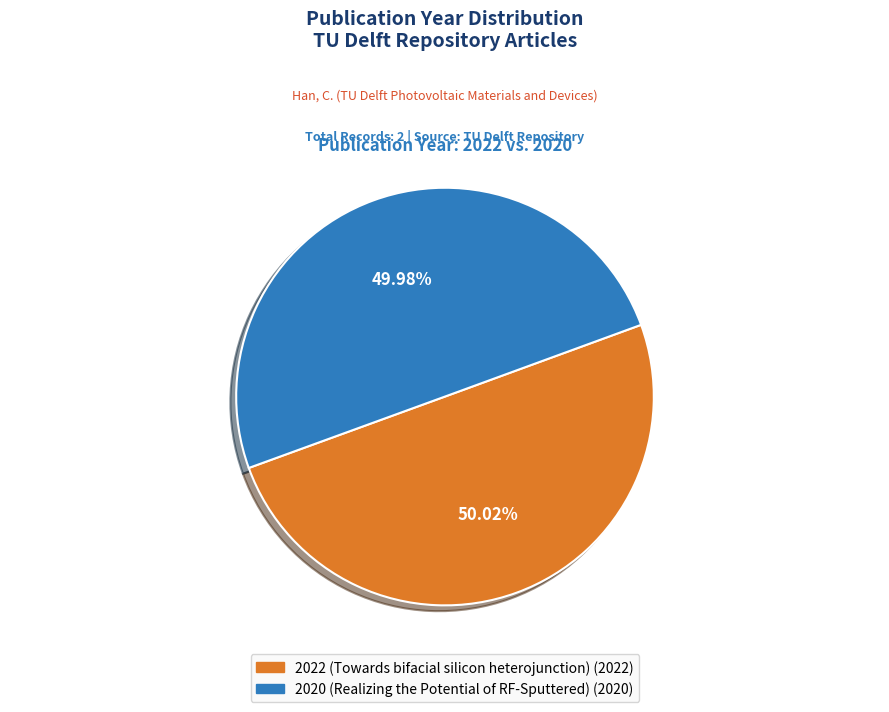

Is it true that 2022 (Towards bifacial silicon heterojunction) is 50% of the pie?

True